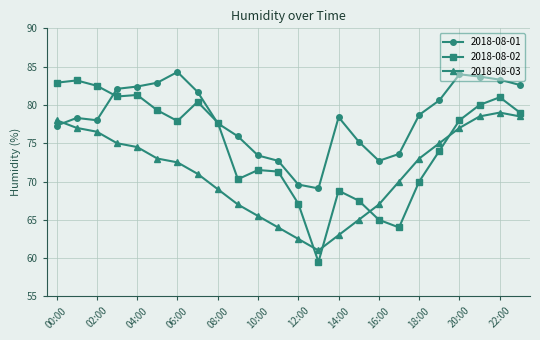

List the series in order of their overall mean, lowest first.

2018-08-03, 2018-08-02, 2018-08-01